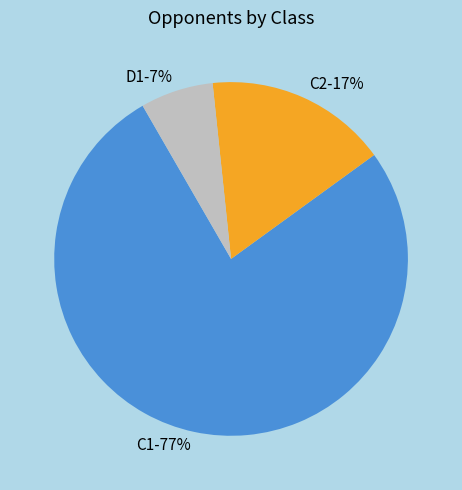

The C2 slice represents 17% of the pie. True or false?

True